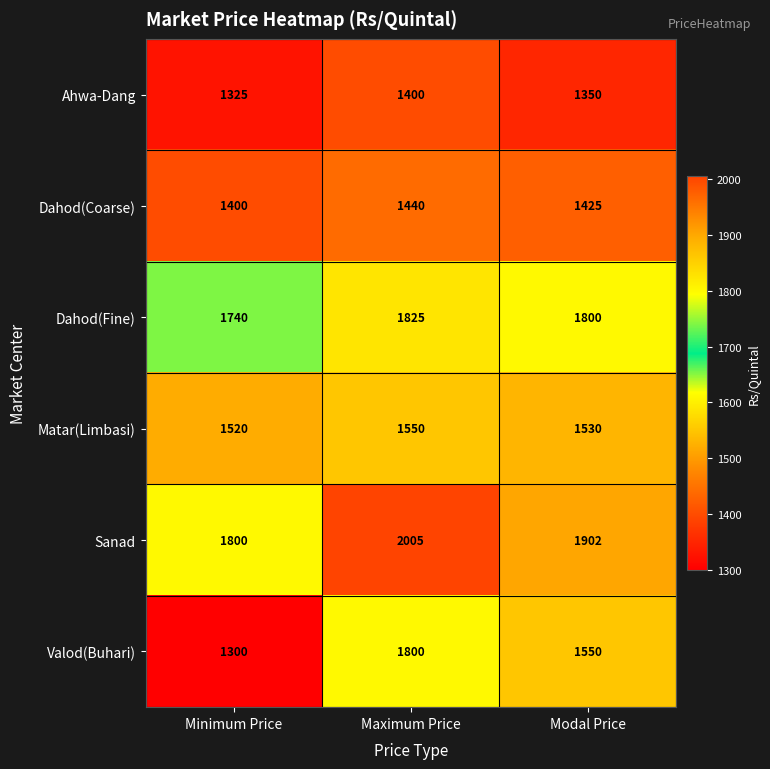

How many series are shown in this chart?

6